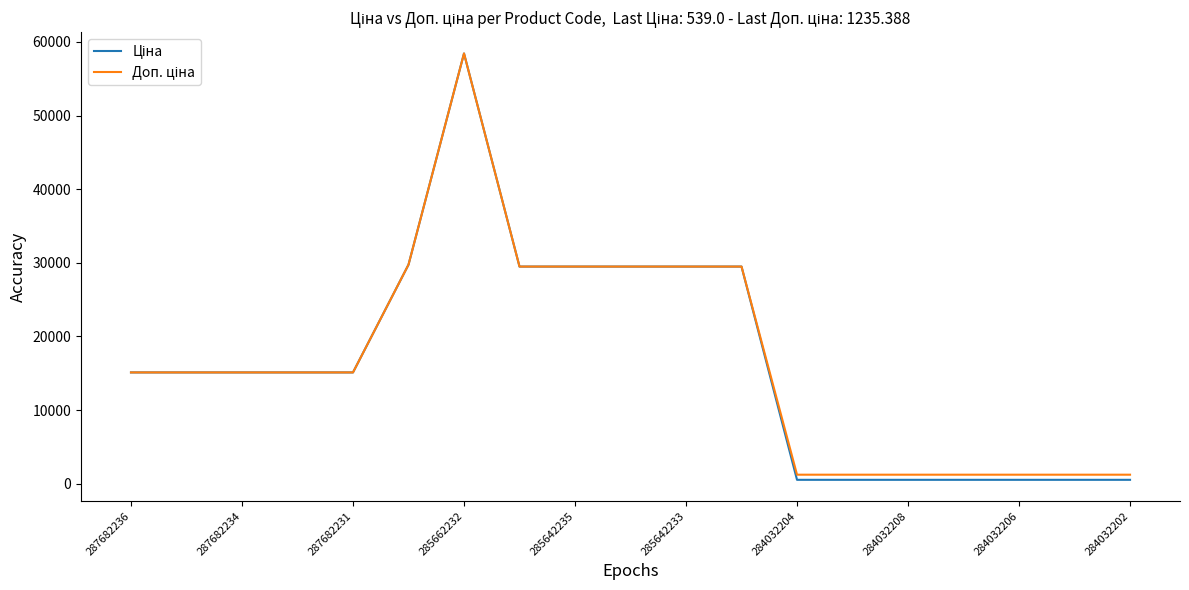

What is the greatest value displayed?

58426.5